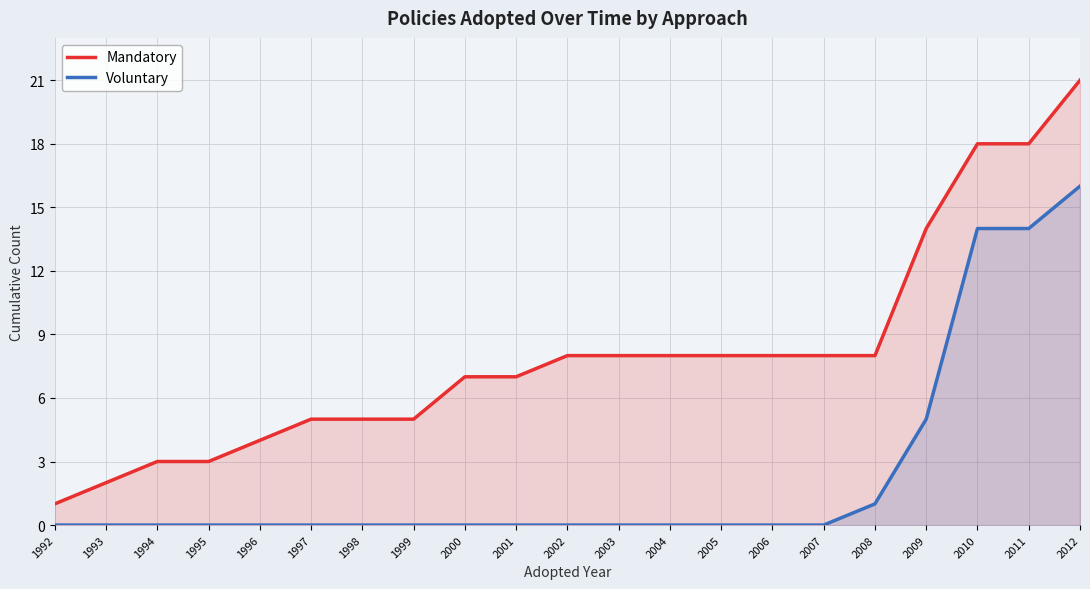

What is the difference between the maximum and minimum values in the Mandatory series?

20